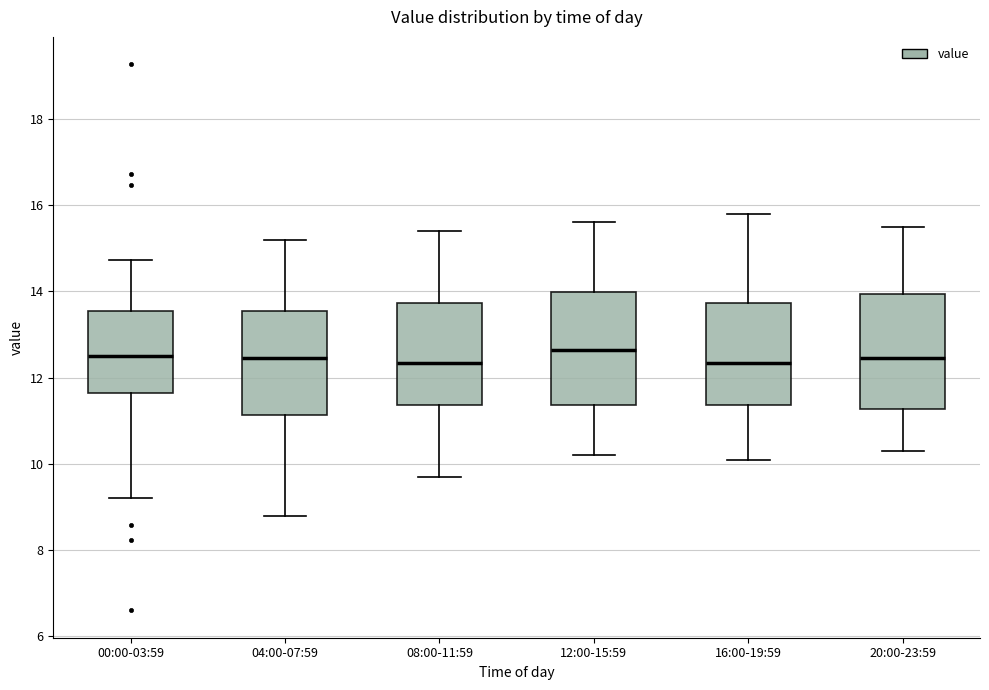

Reading left to right, read every box against the y-axis: the position of its median line, the range the box covers, and the ends of its whiskers. The values are not printed on the chart, so give them approximately, as read against the axis.

00:00-03:59: median 12.6, box 11.6 to 13.6, whiskers 9.2 to 14.8
04:00-07:59: median 12.4, box 11.2 to 13.6, whiskers 8.8 to 15.2
08:00-11:59: median 12.4, box 11.4 to 13.8, whiskers 9.8 to 15.4
12:00-15:59: median 12.6, box 11.4 to 14.0, whiskers 10.2 to 15.6
16:00-19:59: median 12.4, box 11.4 to 13.8, whiskers 10.2 to 15.8
20:00-23:59: median 12.4, box 11.2 to 14.0, whiskers 10.4 to 15.6